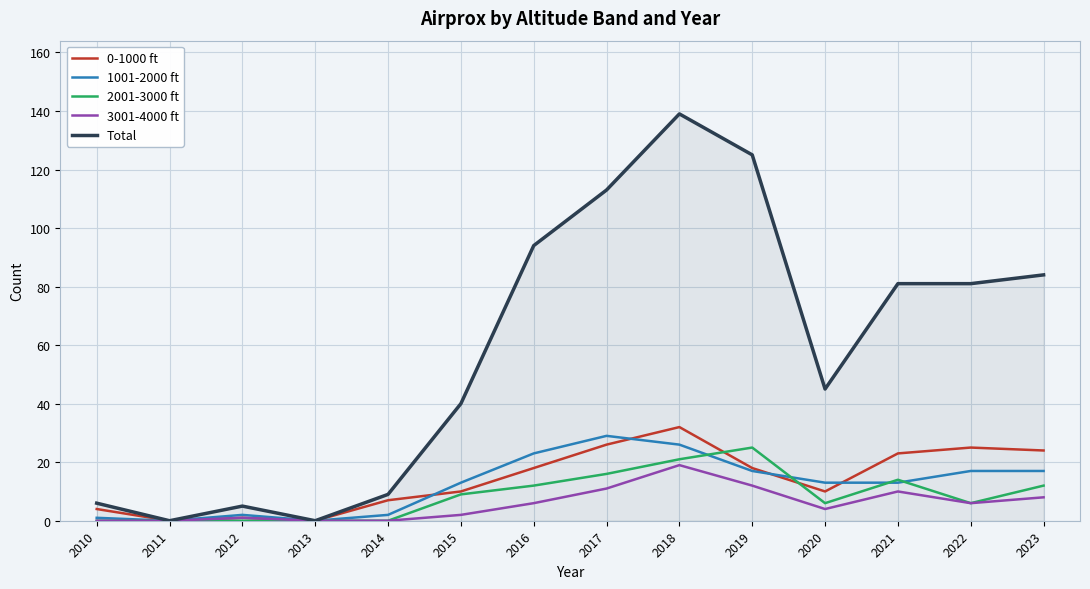

Which label corresponds to the largest value in the chart?

2018